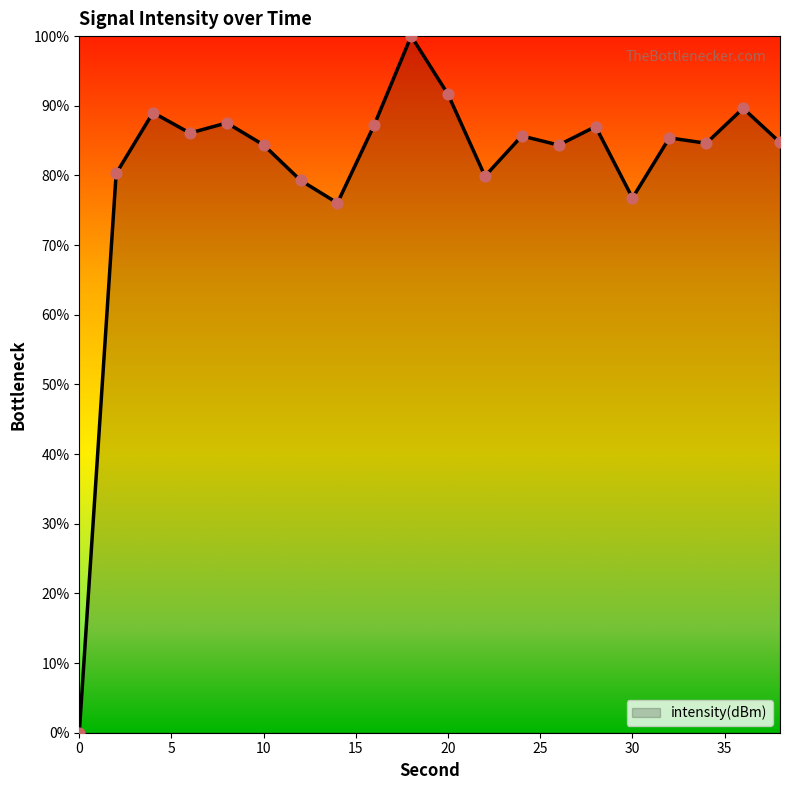

What is the difference between the maximum and minimum values?

100.0